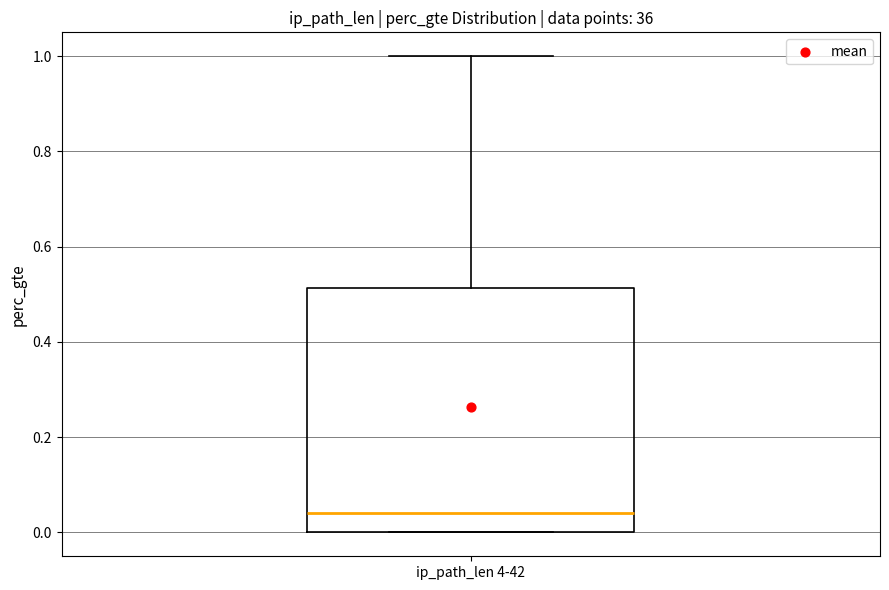

Read this box plot against the y-axis: the position of the median line, the range covered by the box, and the ends of both whiskers. The values are not printed on the chart, so give them approximately, as read against the axis.

median 0.04, box 0.00 to 0.52, whiskers 0.00 to 1.00